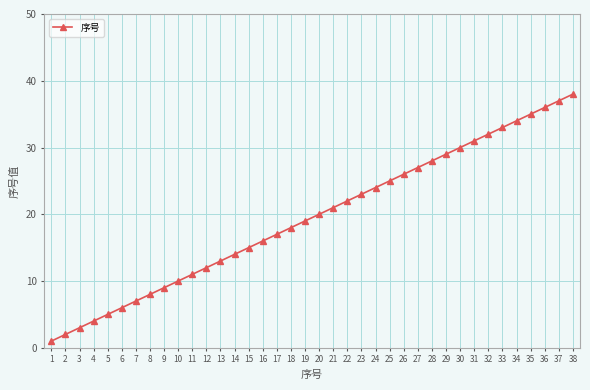

What is the difference between the maximum and minimum values?

37